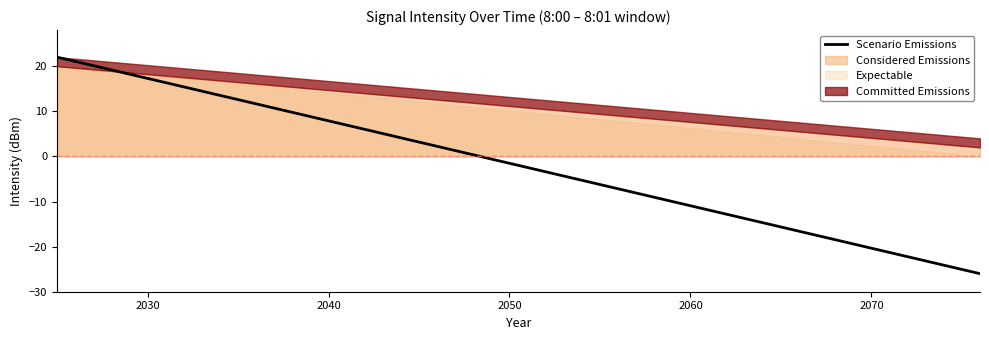

The value of Scenario Emissions at 2040 is 3.9. True or false?

False